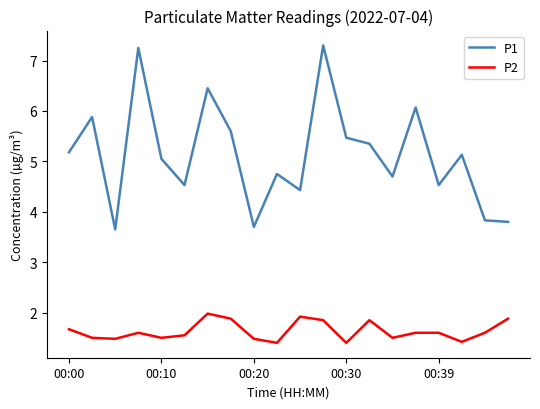

Rank the series by their maximum value, from lowest to highest.

P2, P1